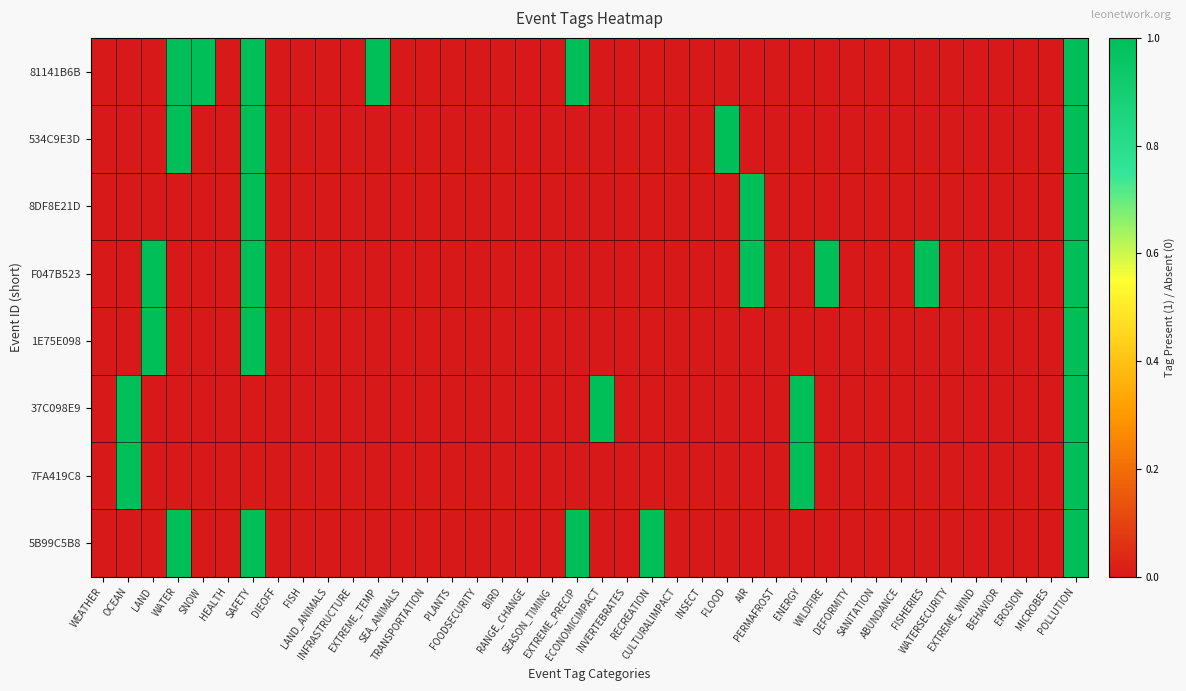

Which label corresponds to the largest value in the chart?

WATER